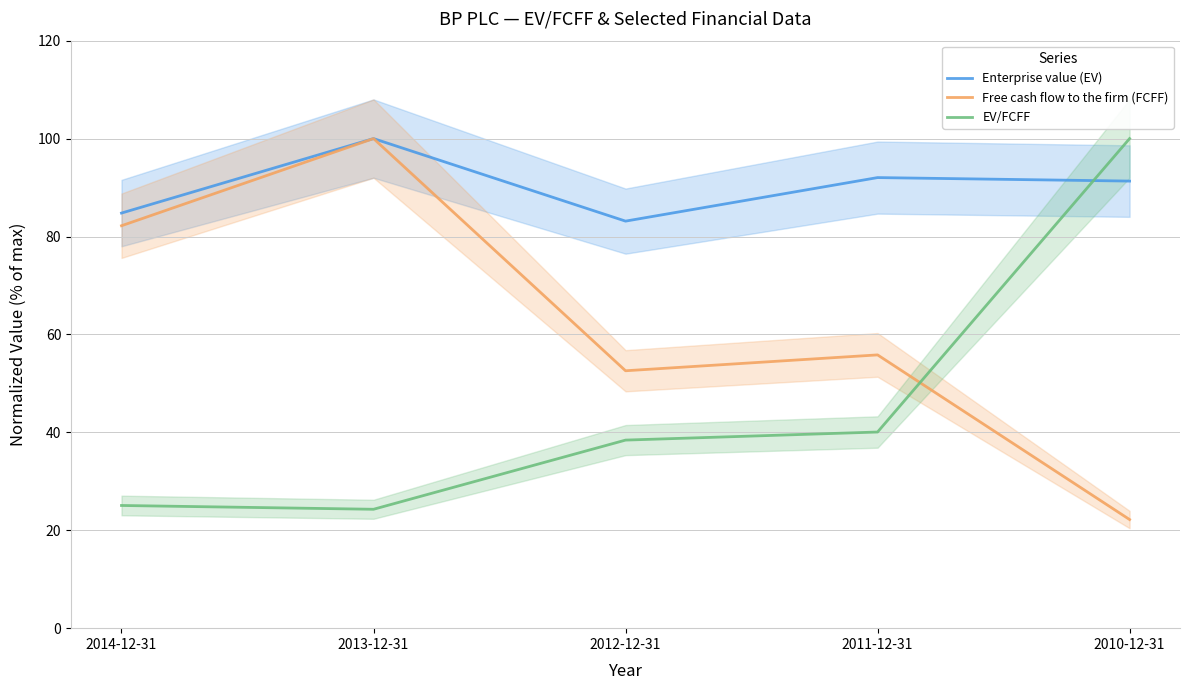

At how many categories does at least one series exceed 78?

5